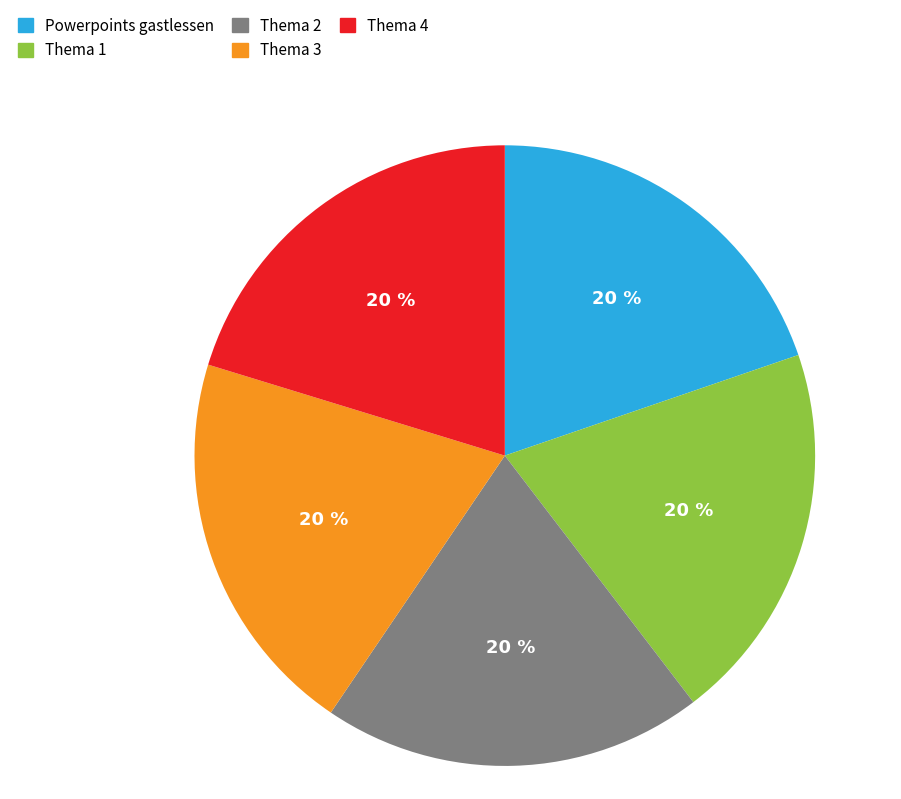

Does Thema 2 account for over 50% of the chart?

No